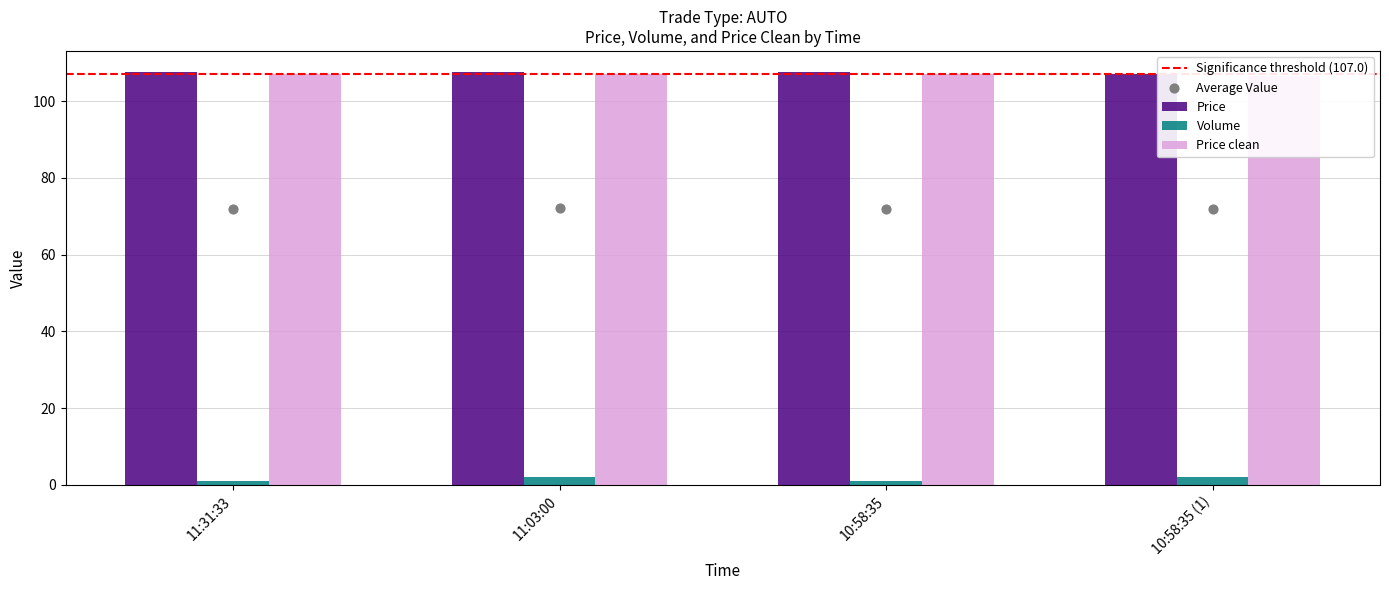

What are all the series names shown in the legend?

Price, Volume, Price clean